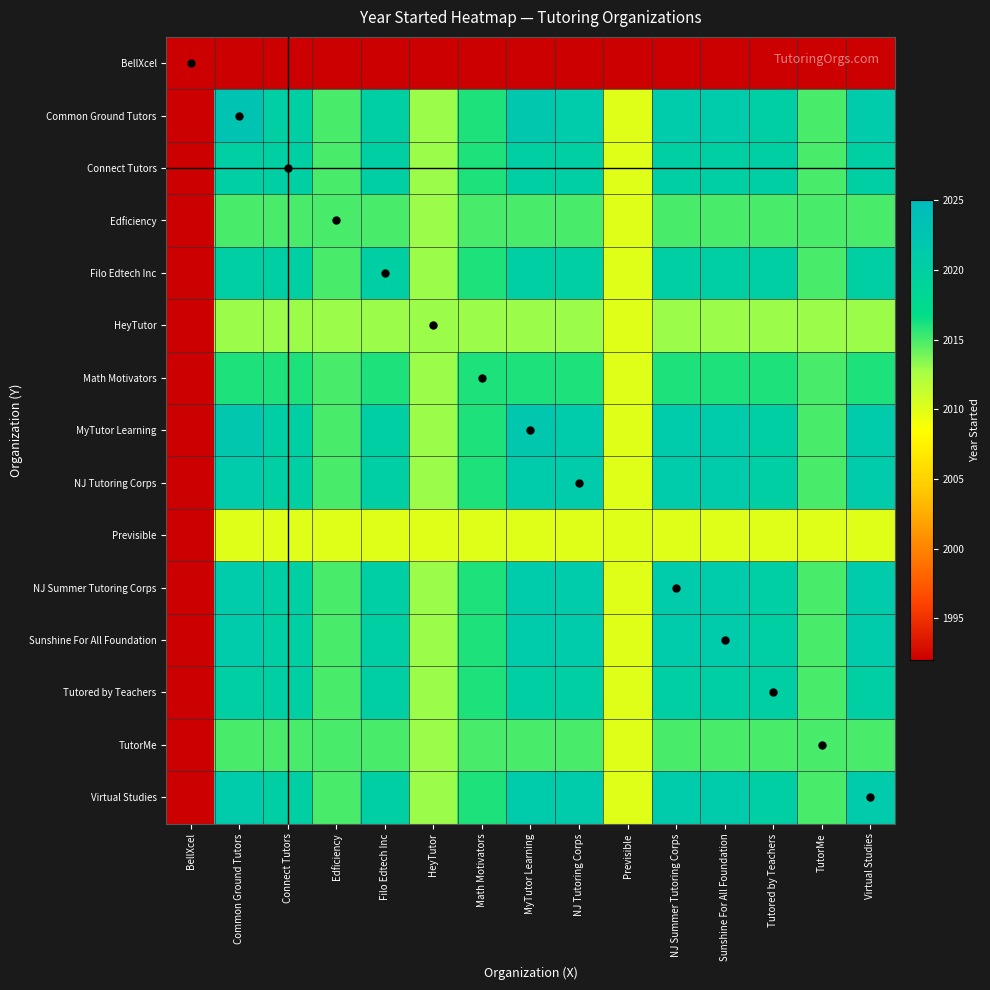

Which series has the largest range (max minus min)?

Common Ground Tutors